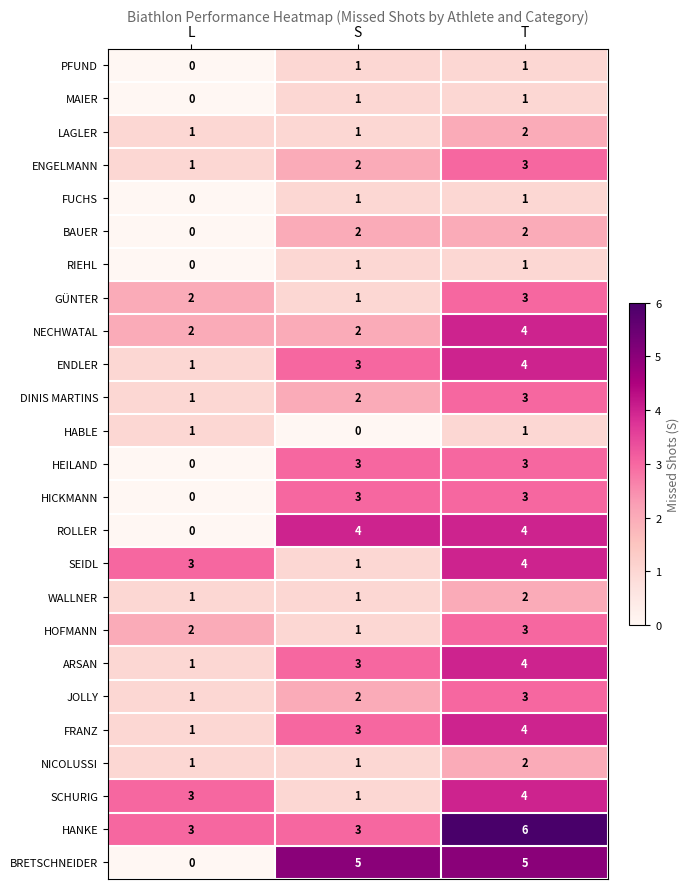

Count the number of data series in this chart.

25